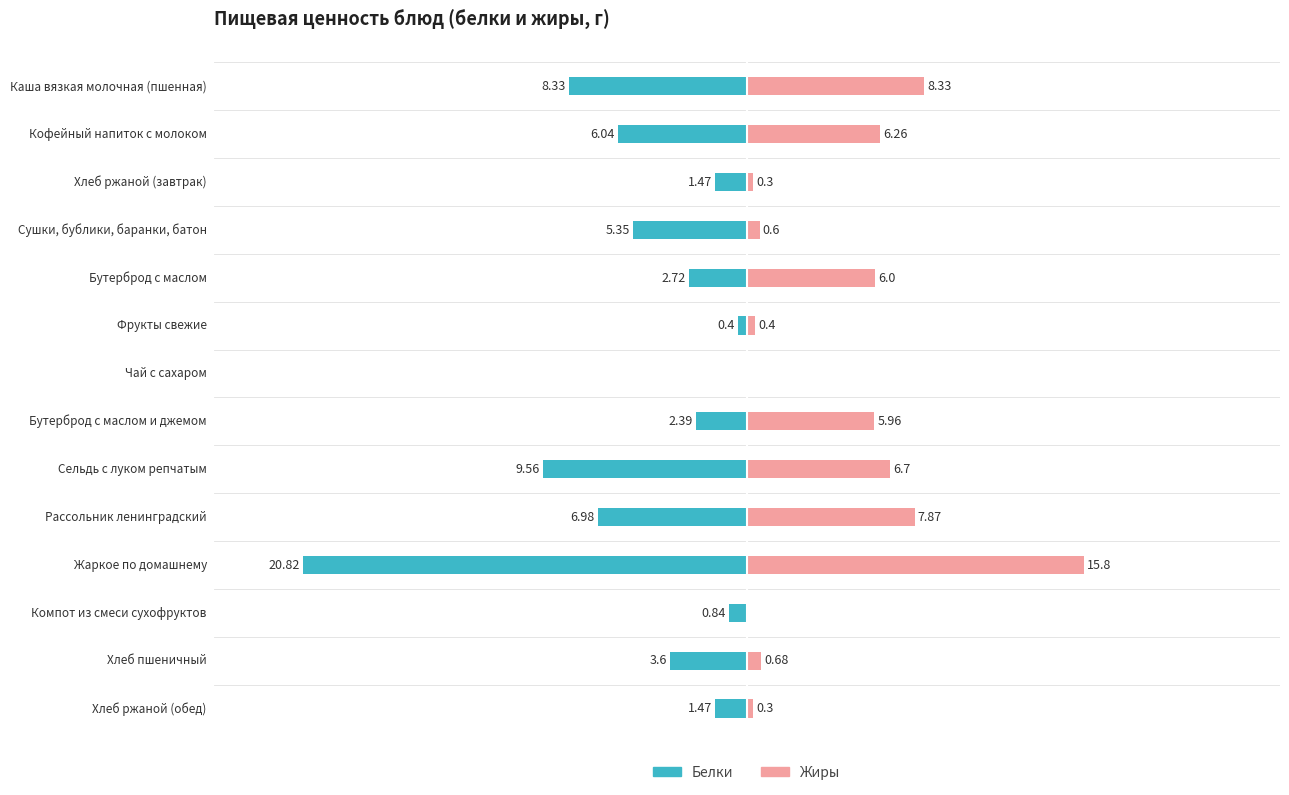

The Белки series shows -0.6 at Фрукты свежие. True or false?

False